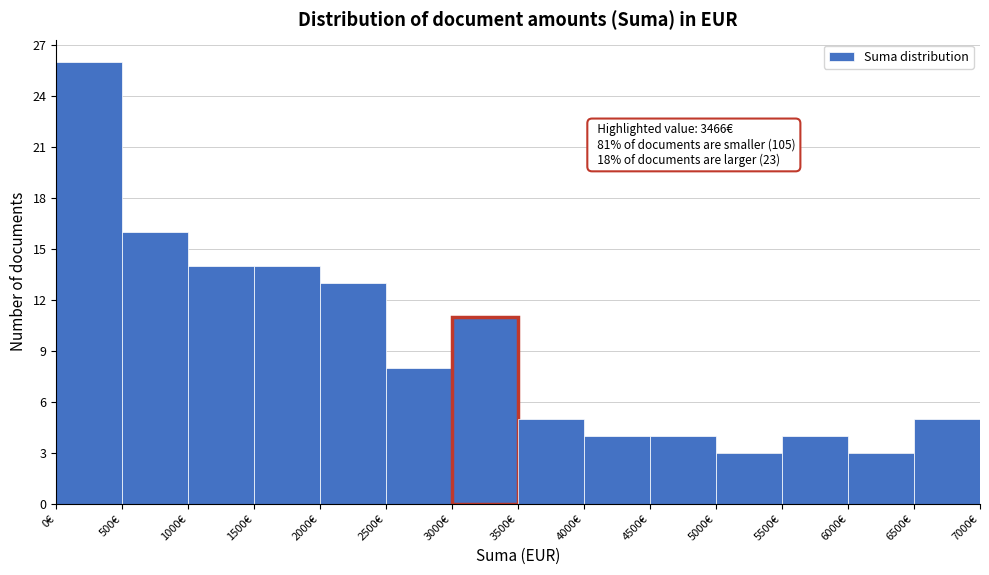

Which range on the x-axis has the tallest bar?

0 to 500